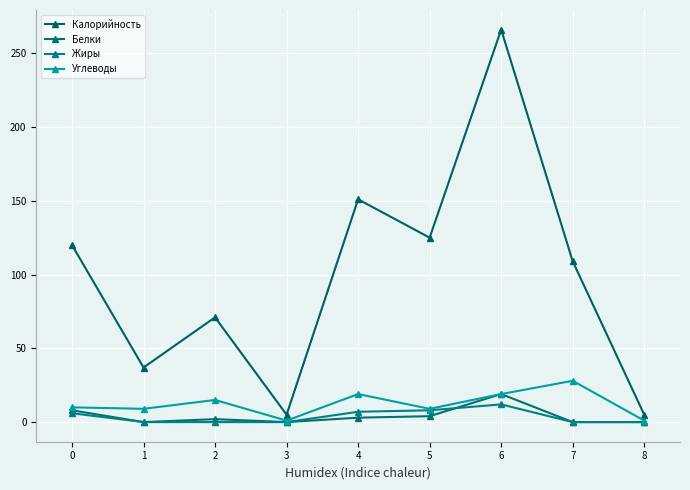

At which category is the sum across all series the highest?

6